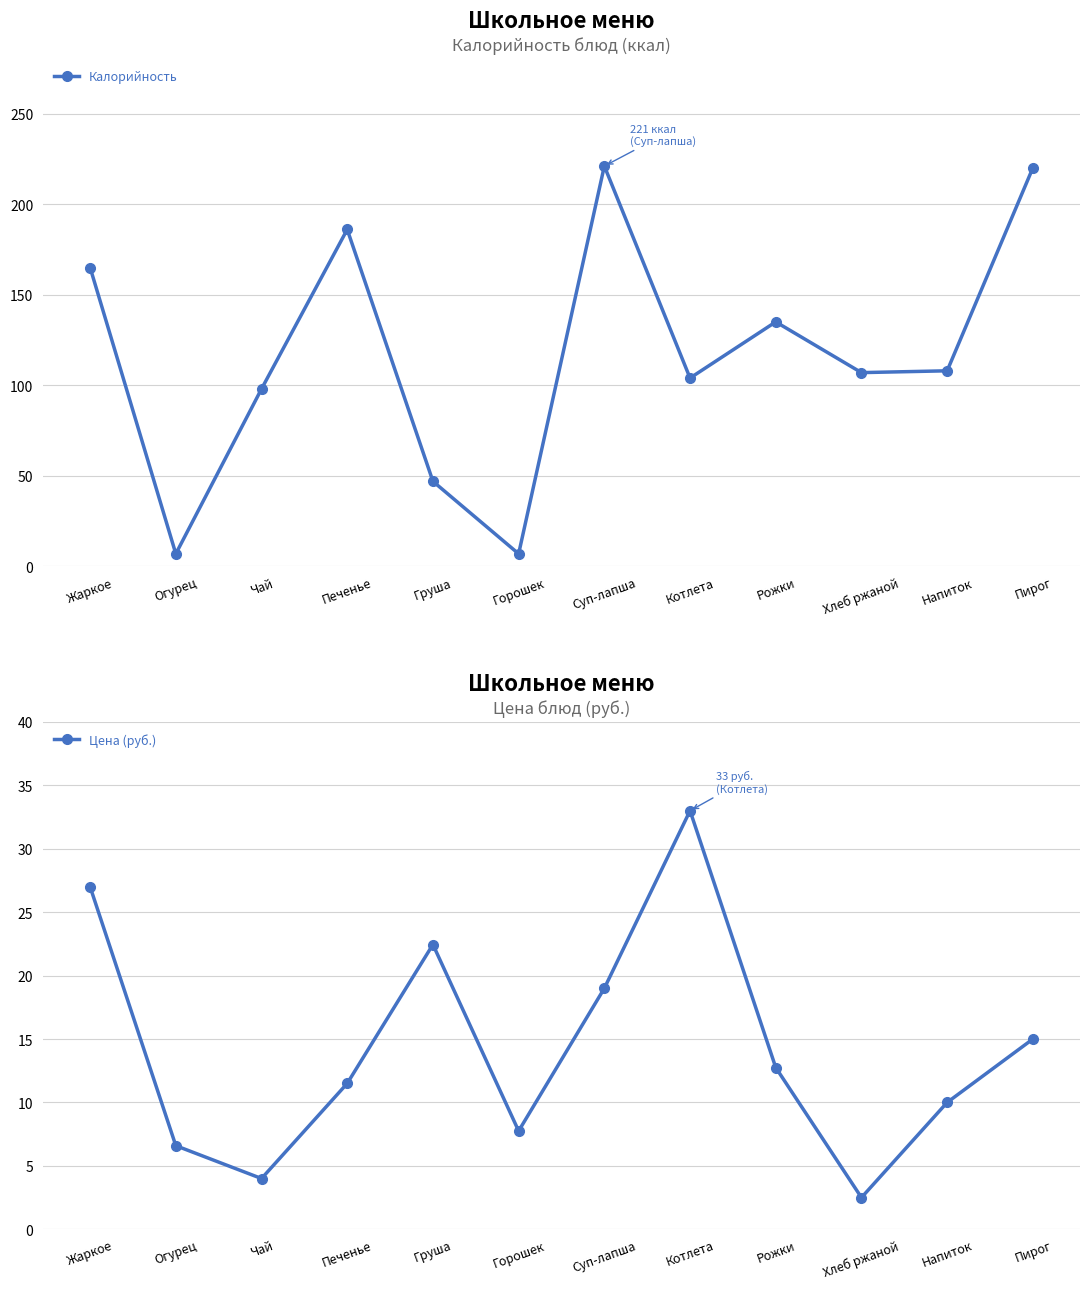

How many times do Калорийность and Цена (руб.) cross each other?

2